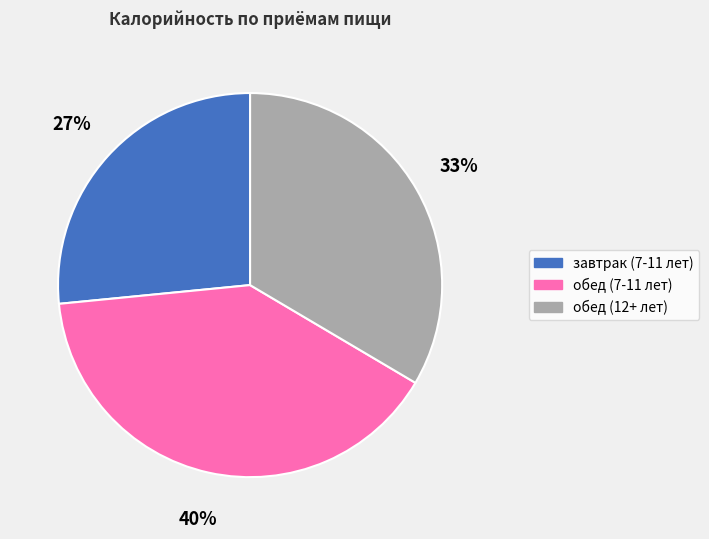

Is it true that завтрак (7-11 лет) is 27% of the pie?

True